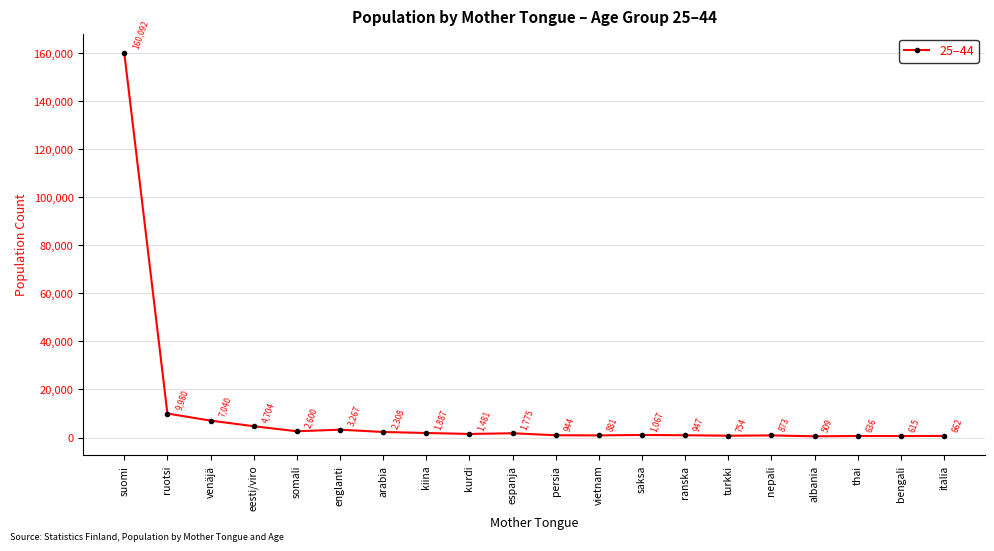

Rank the categories by value from highest to lowest.

suomi, ruotsi, venäjä, eesti/viro, englanti, somali, arabia, kiina, espanja, kurdi, saksa, ranska, persia, vietnam, nepali, turkki, italia, thai, bengali, albania